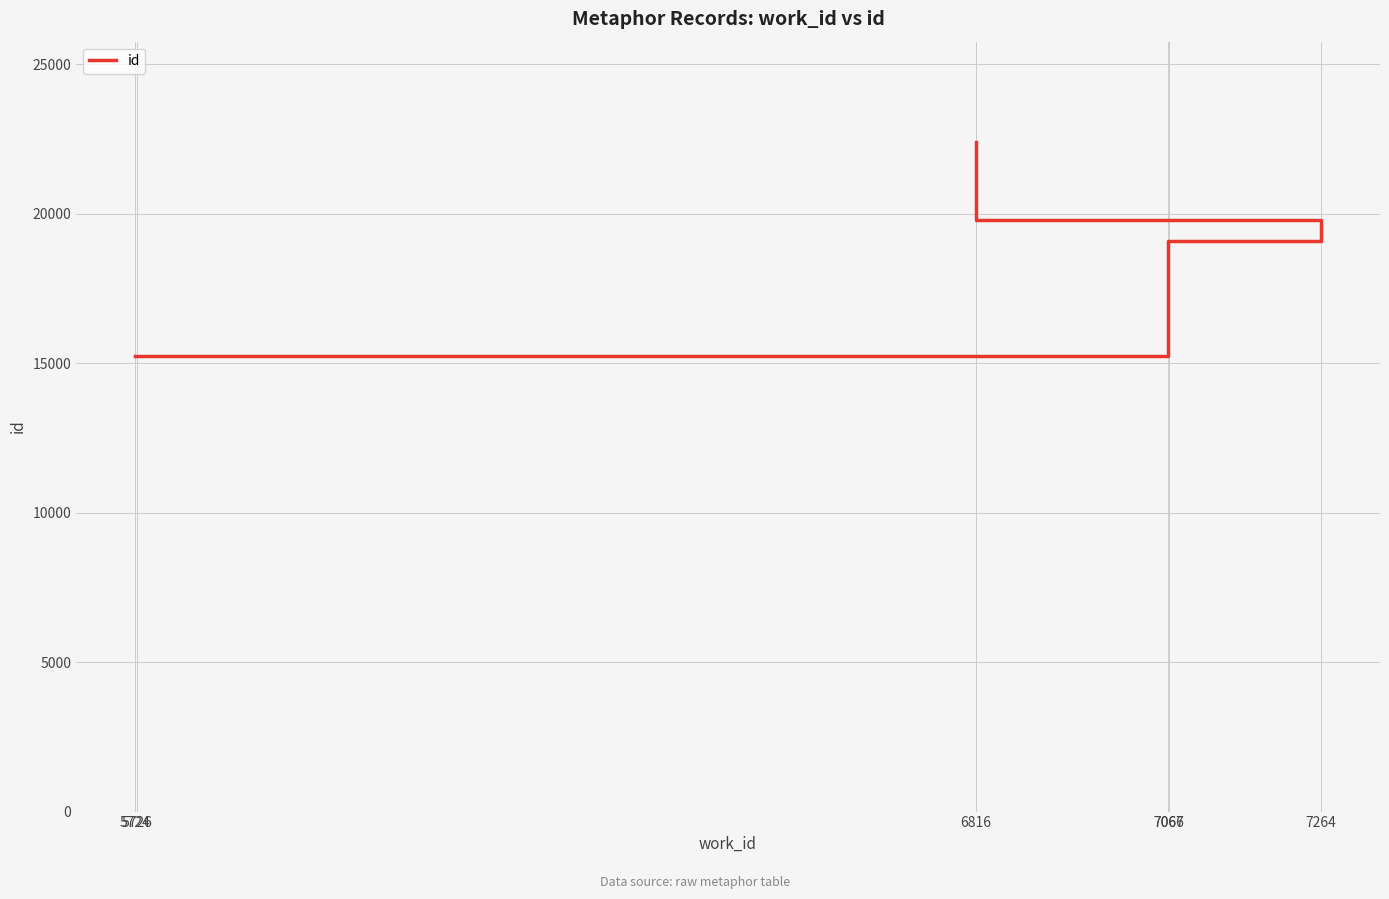

Rank the categories by value from lowest to highest.

5724, 5726, 7066, 7067, 7264, 6816